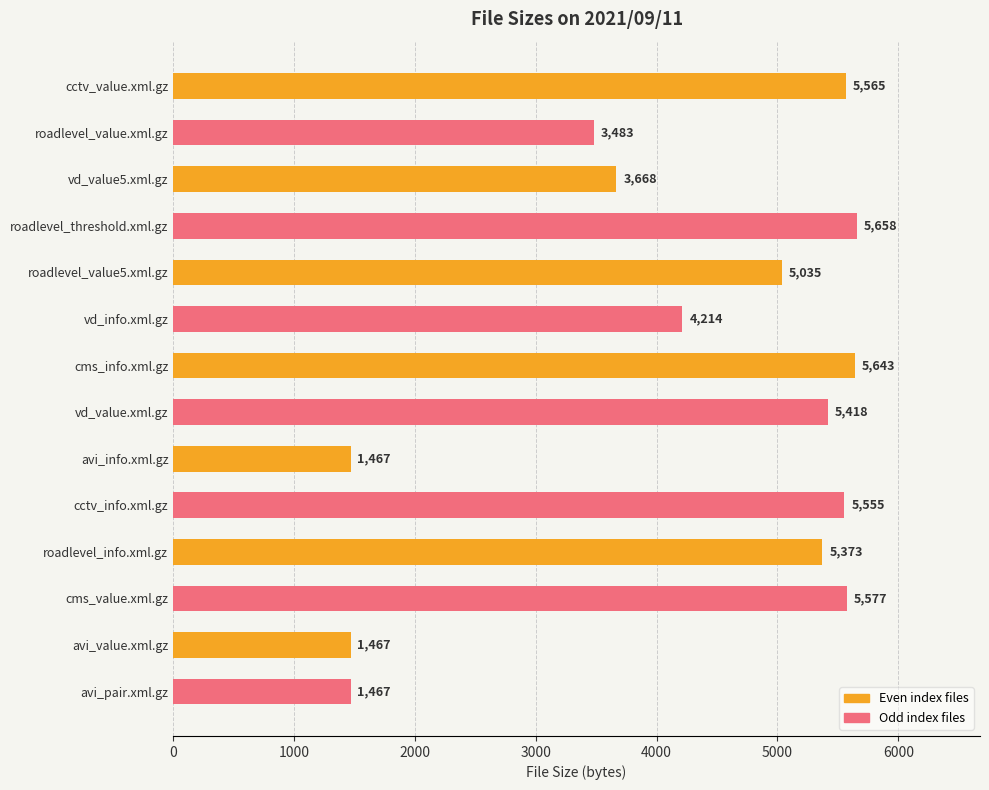

Where is the data nearest to the value 3562?

roadlevel_value.xml.gz